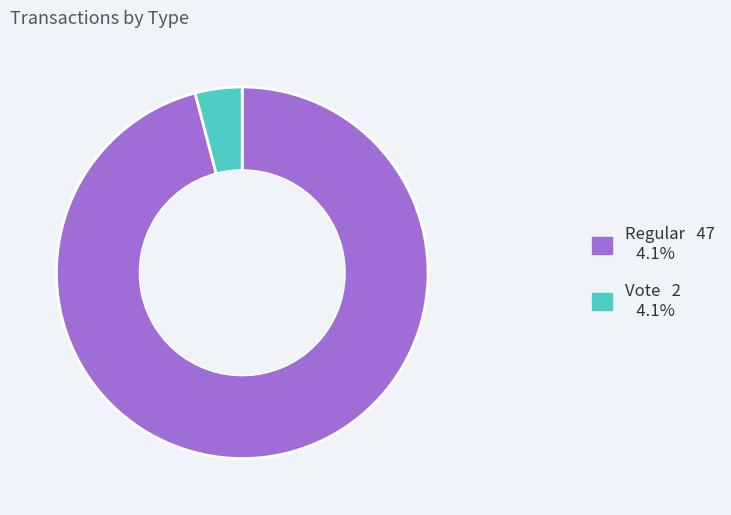

How many segments does this pie chart have?

2